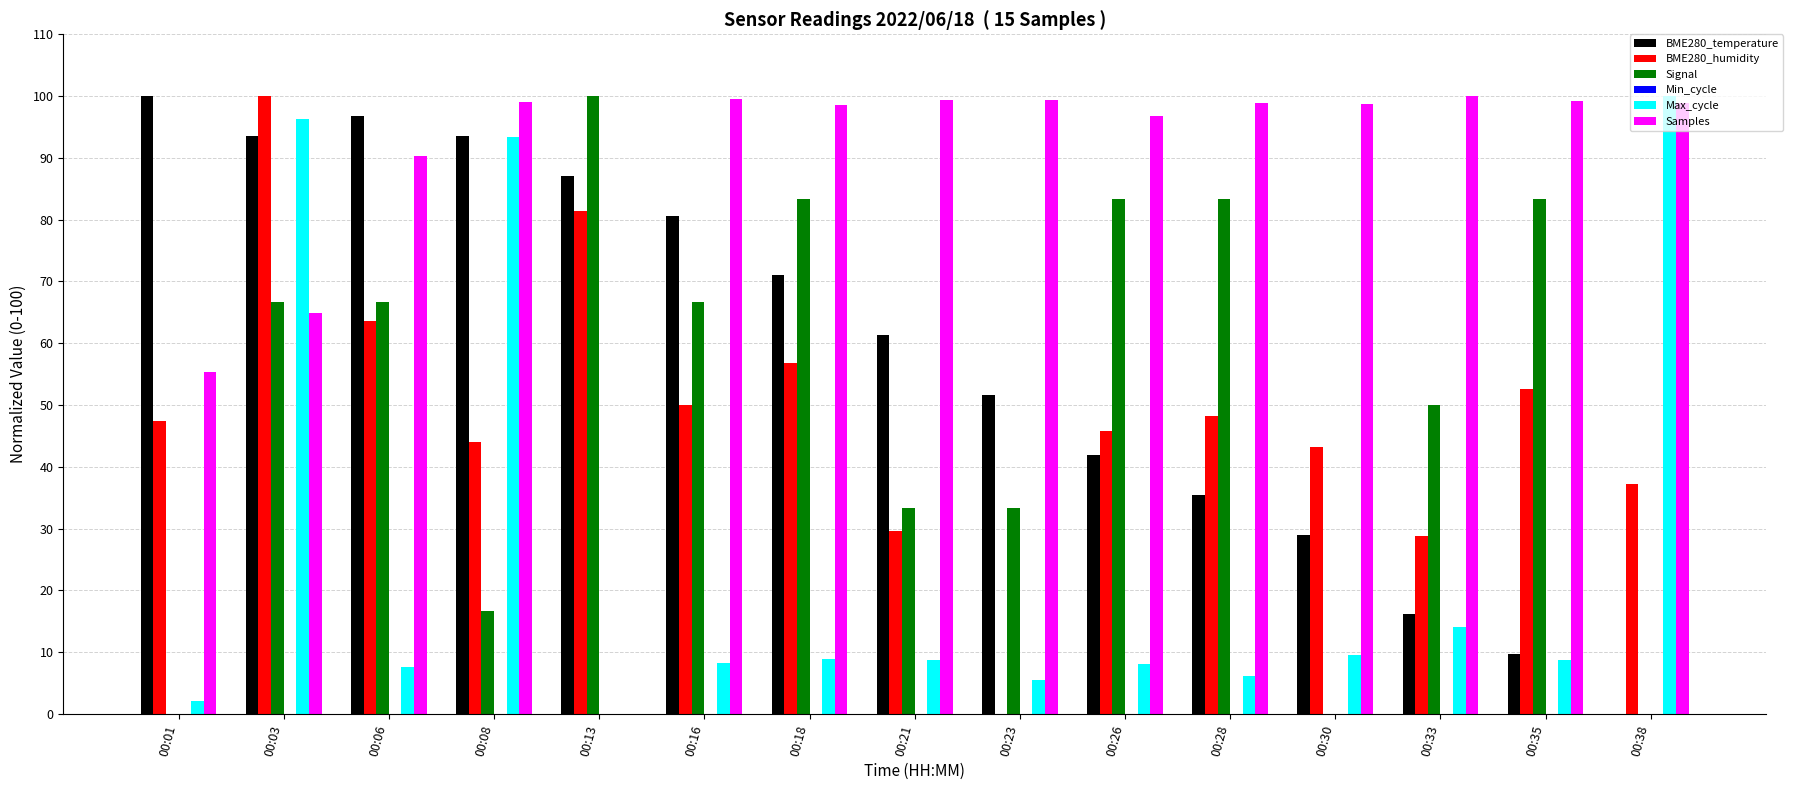

What is the sum of all Samples values?

1299.1